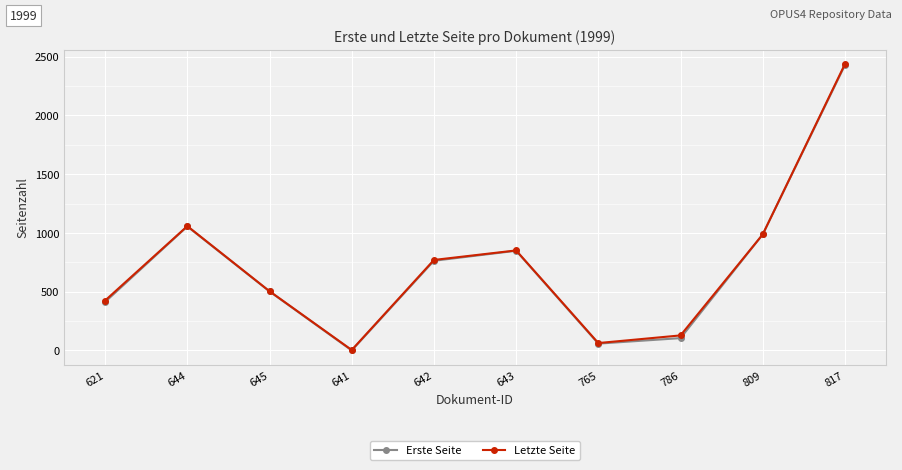

Between 621 and 645, which series saw the biggest shift?

Erste Seite